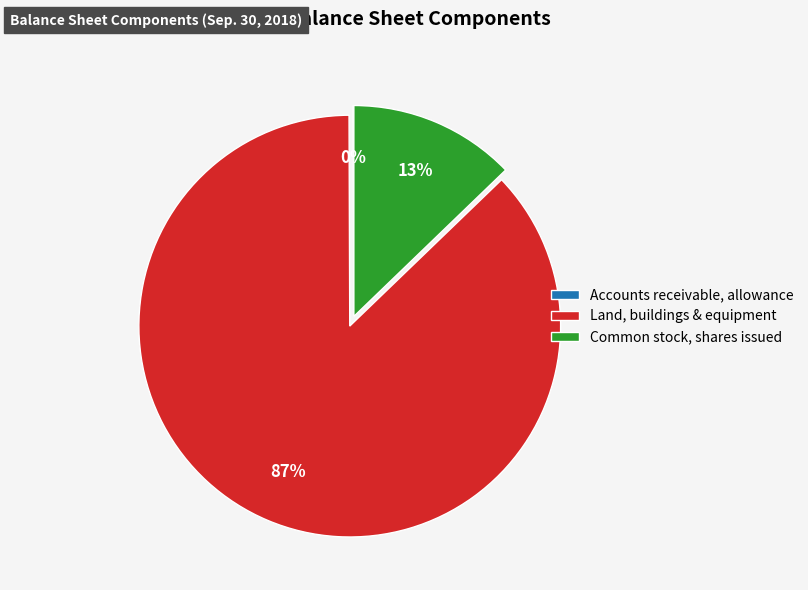

To the nearest percent, what percentage of the pie is Common stock, shares issued?

13%